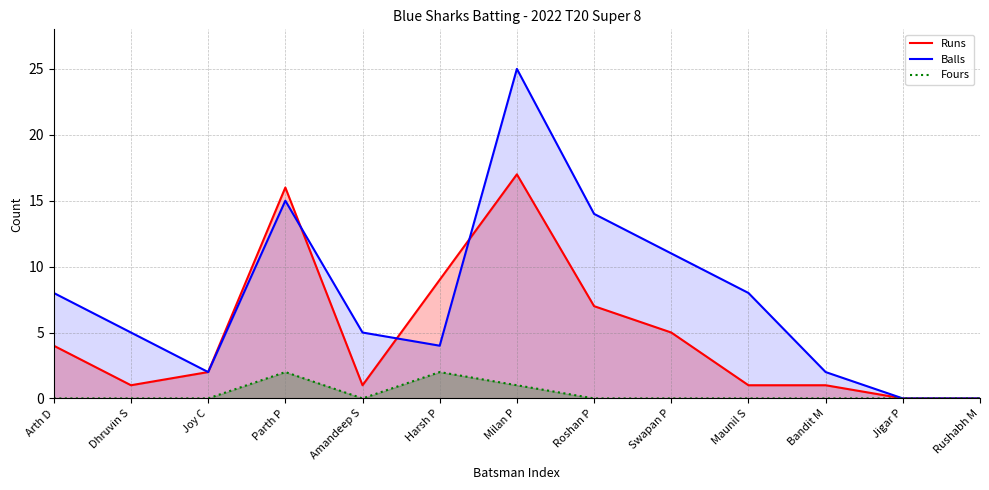

True or false: Balls and Fours intersect in this chart.

False